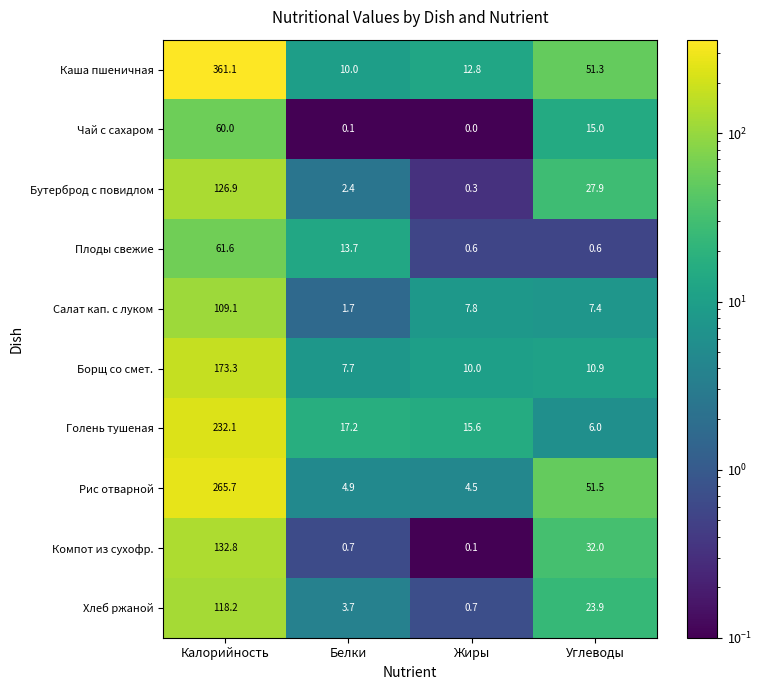

At which category does the chart reach its minimum across all series?

Жиры